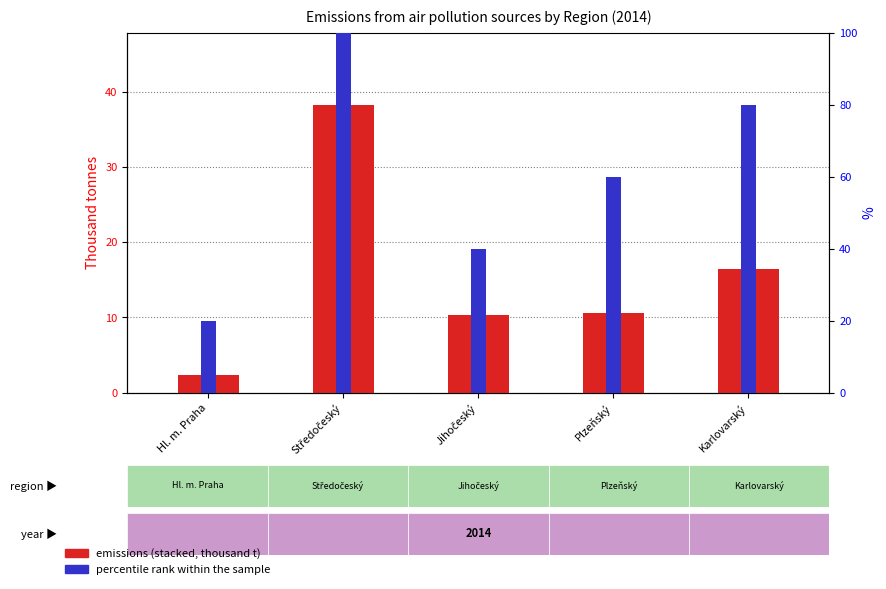

Does the chart contain any negative values?

No